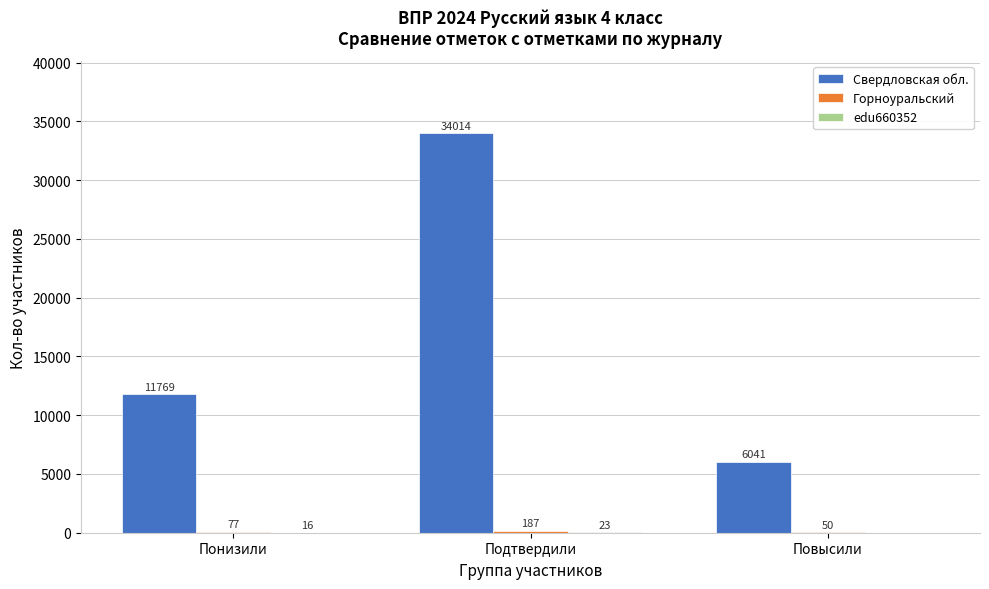

Which series has the largest total across all categories?

Свердловская обл.